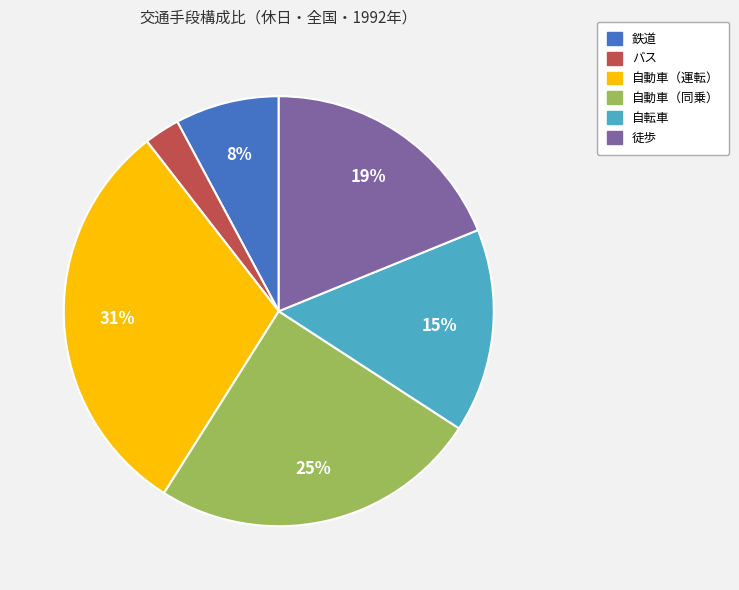

How many slices are in this pie chart?

6